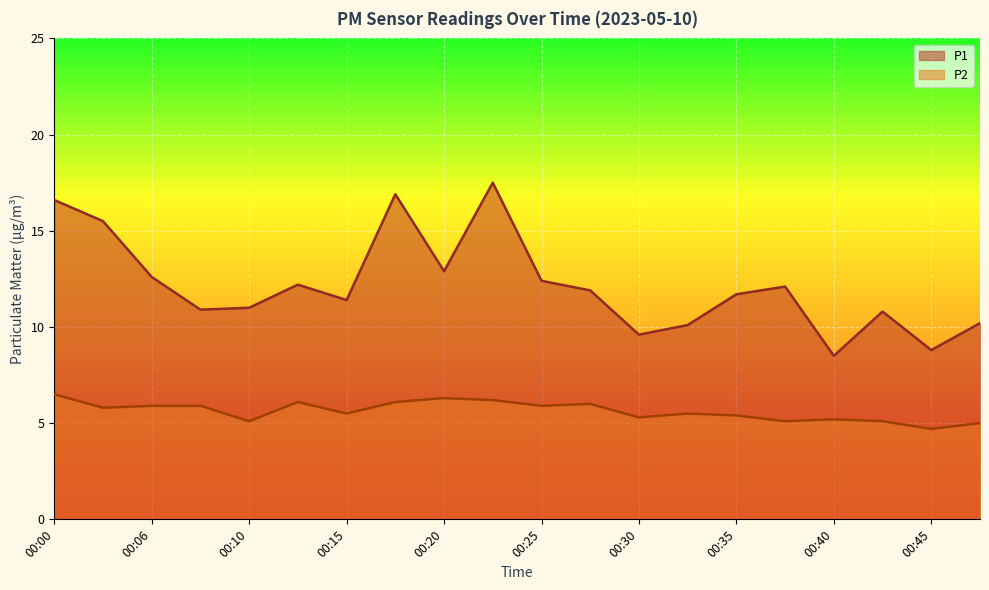

At which category does P2 reach its first local peak?

00:13